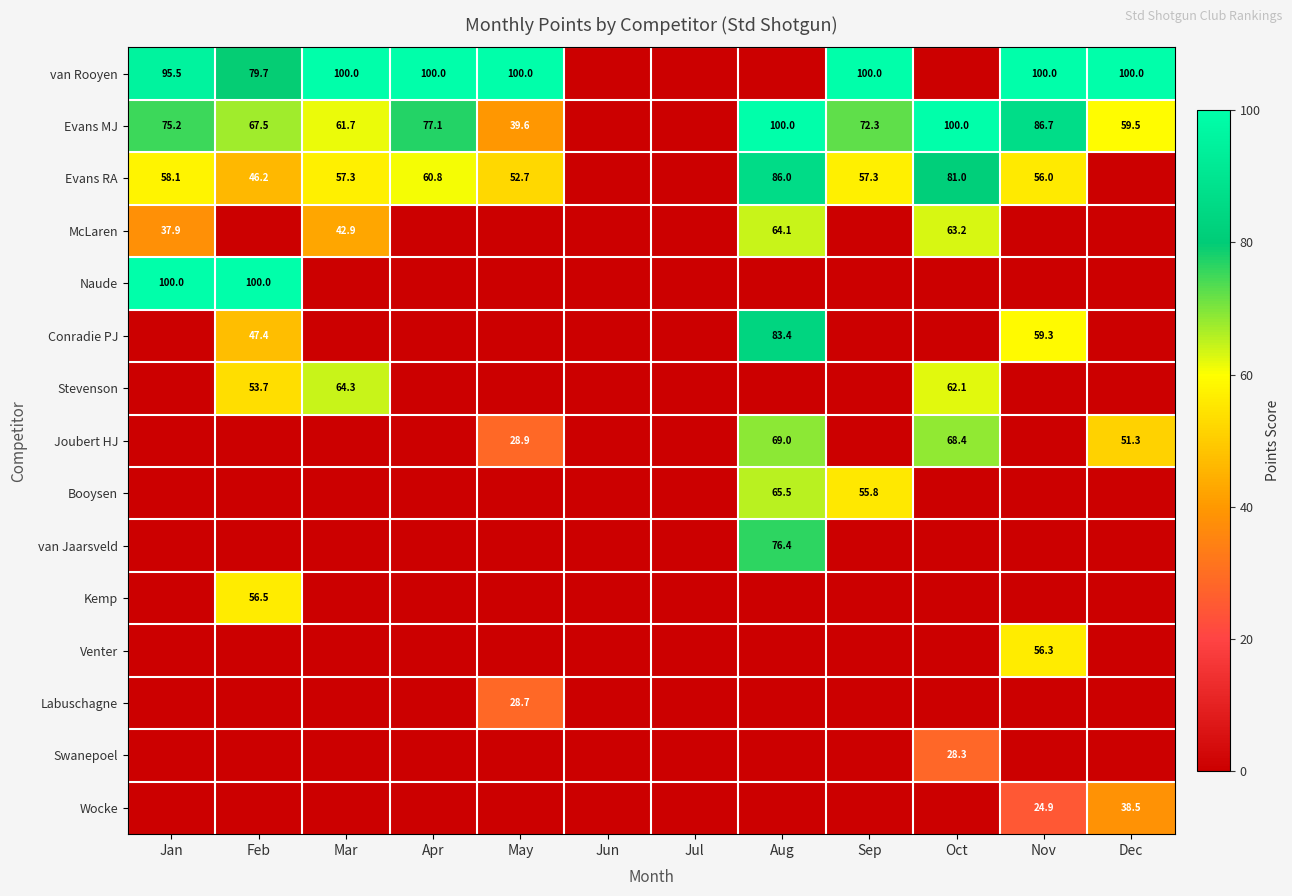

The van Rooyen series shows 41.4 at May. True or false?

False